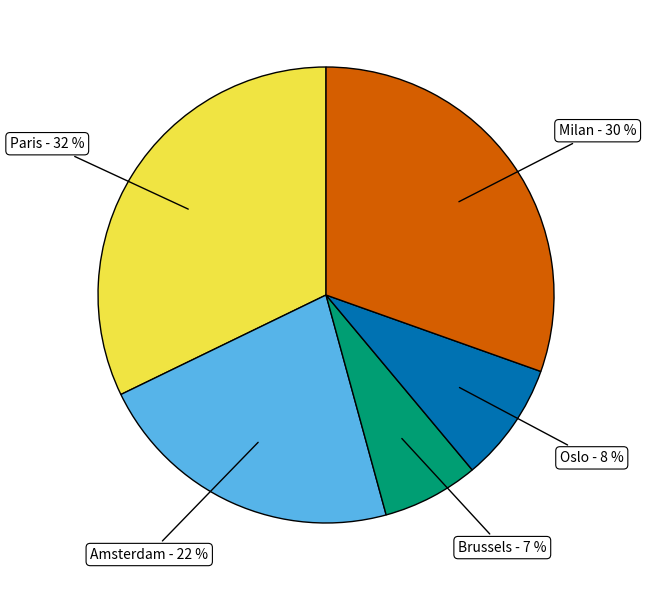

Which slice is the smallest?

Brussels